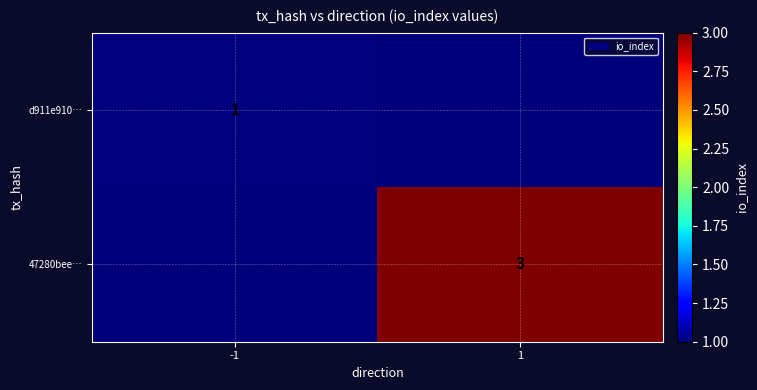

True or false: 47280bee… has a value of 1 at 1.

False